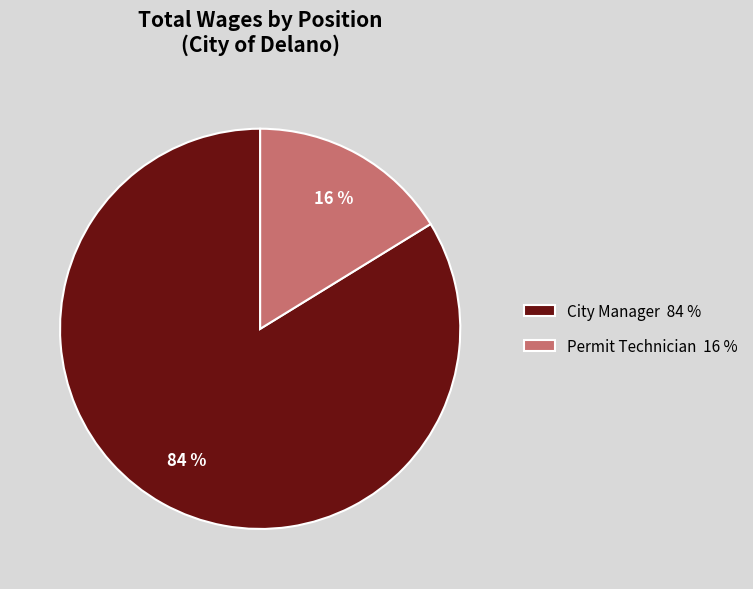

Does City Manager represent more than half of the total?

Yes